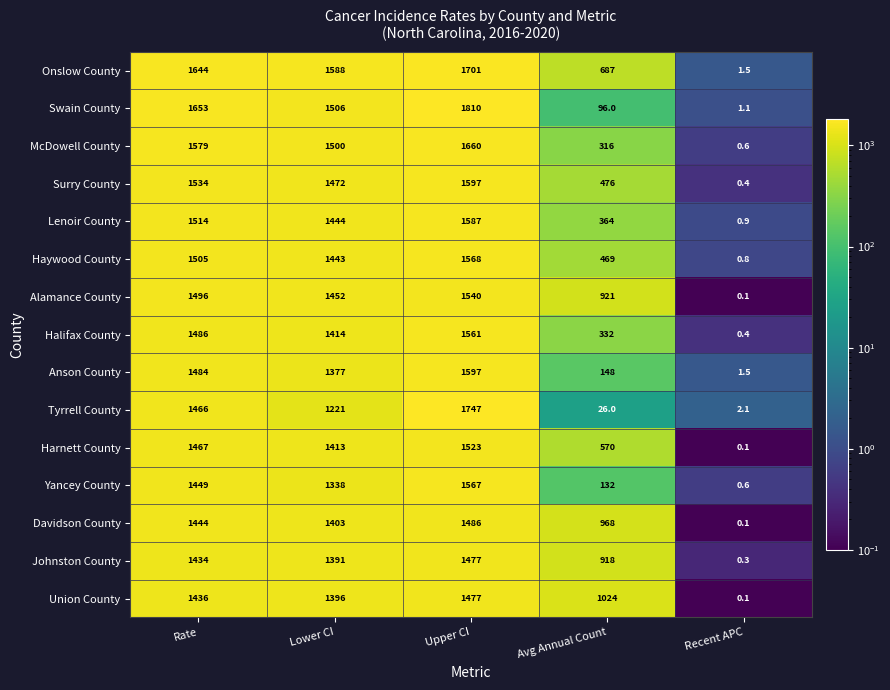

List the labels in order of Tyrrell County value, largest first.

Upper CI, Rate, Lower CI, Avg Annual Count, Recent APC